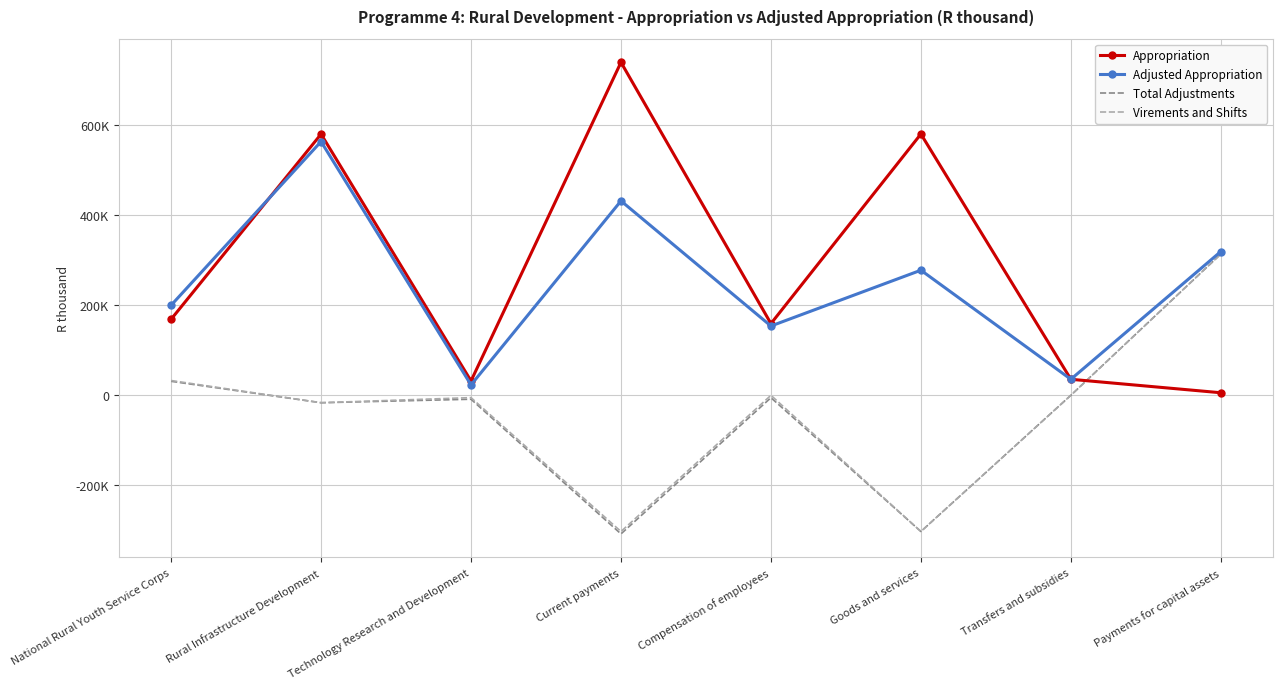

What are all the series names shown in the legend?

Appropriation, Adjusted Appropriation, Total Adjustments, Virements and Shifts